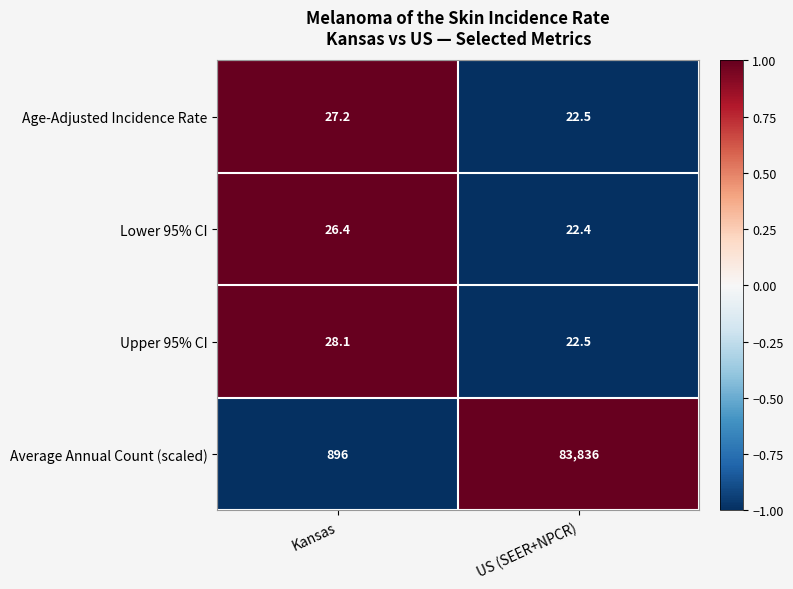

Reading left to right, list all the values displayed in this chart.

Age-Adjusted Incidence Rate: 27.2	22.5
Lower 95% CI: 26.4	22.4
Upper 95% CI: 28.1	22.5
Average Annual Count (scaled): 896.0	83836.0